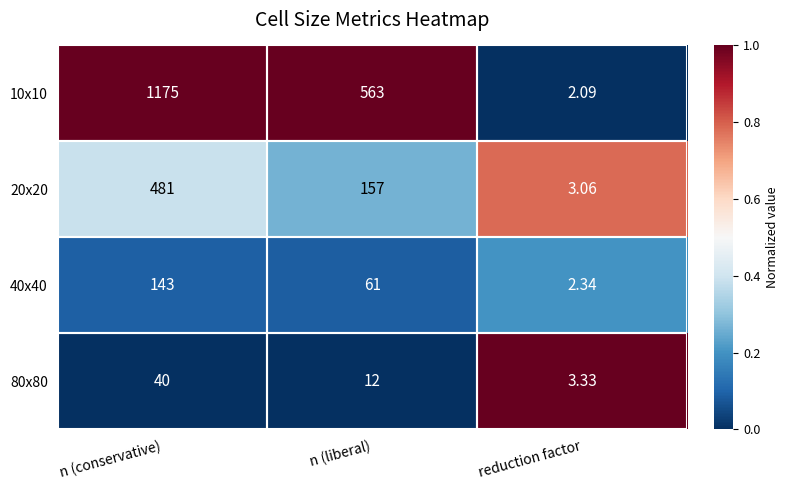

At which category is the sum across all series the highest?

n (conservative)